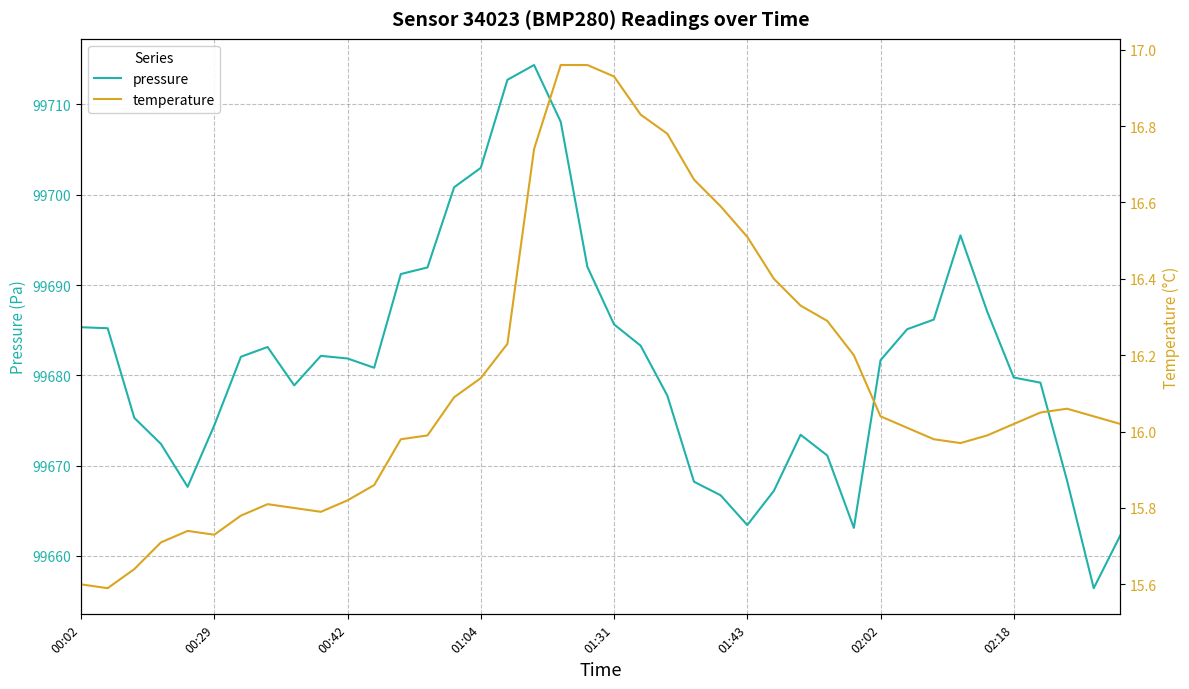

Read the pressure value at 00:02.

99685.3